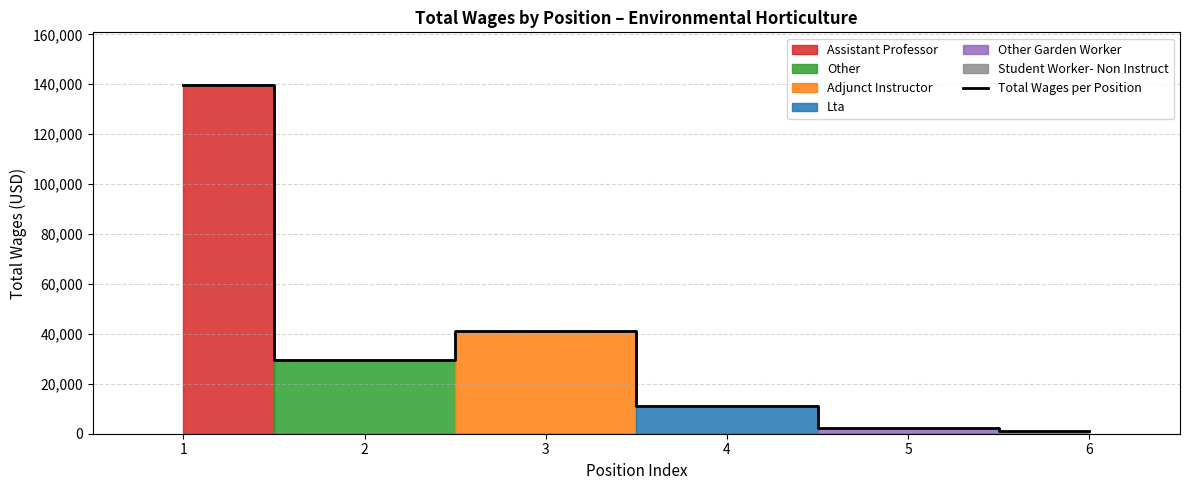

At which label is the value closest to 70520?

3